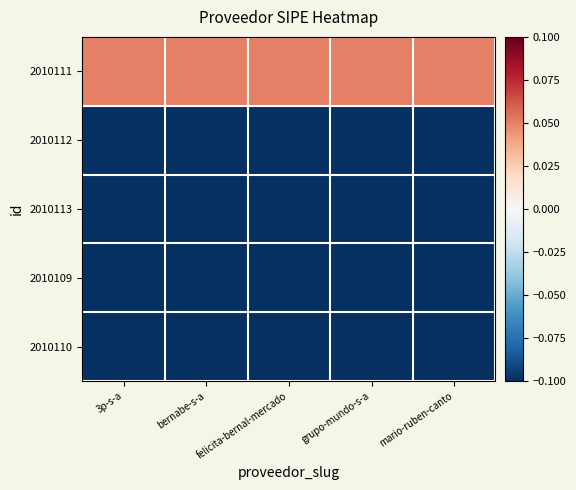

At which category is the sum across all series the highest?

3p-s-a